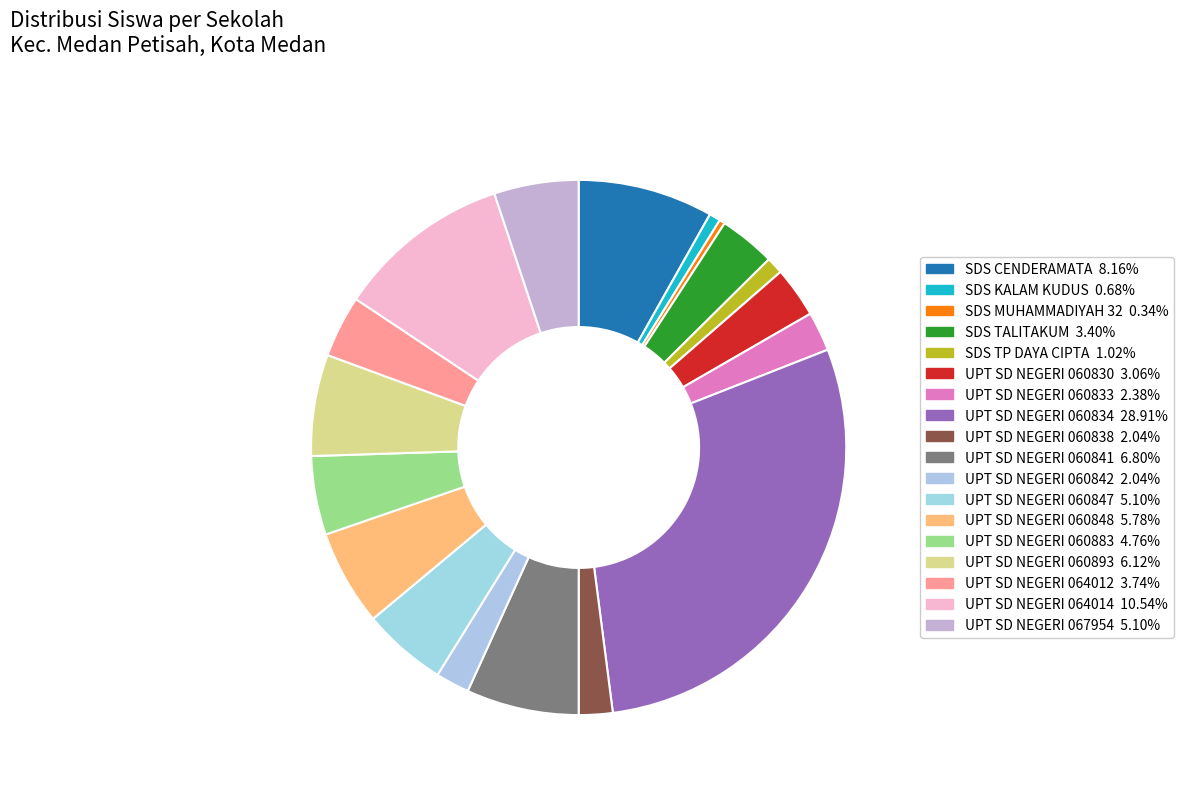

Is there any slice that represents more than half of the pie?

No